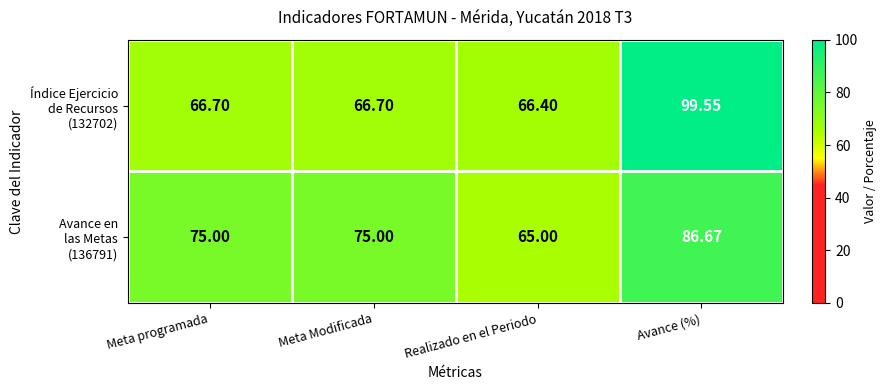

Which label corresponds to the smallest value in the chart?

Realizado en el Periodo